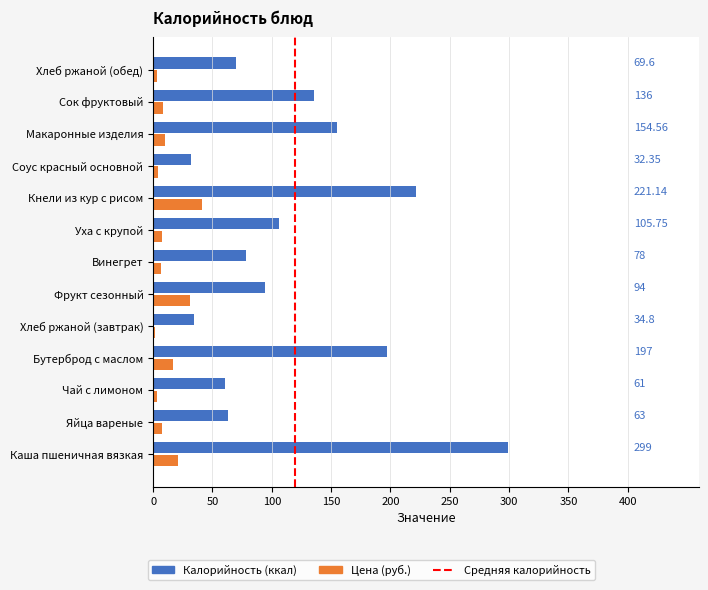

What is the difference between the Калорийность (ккал) values at Яйца вареные and Винегрет?

15.0